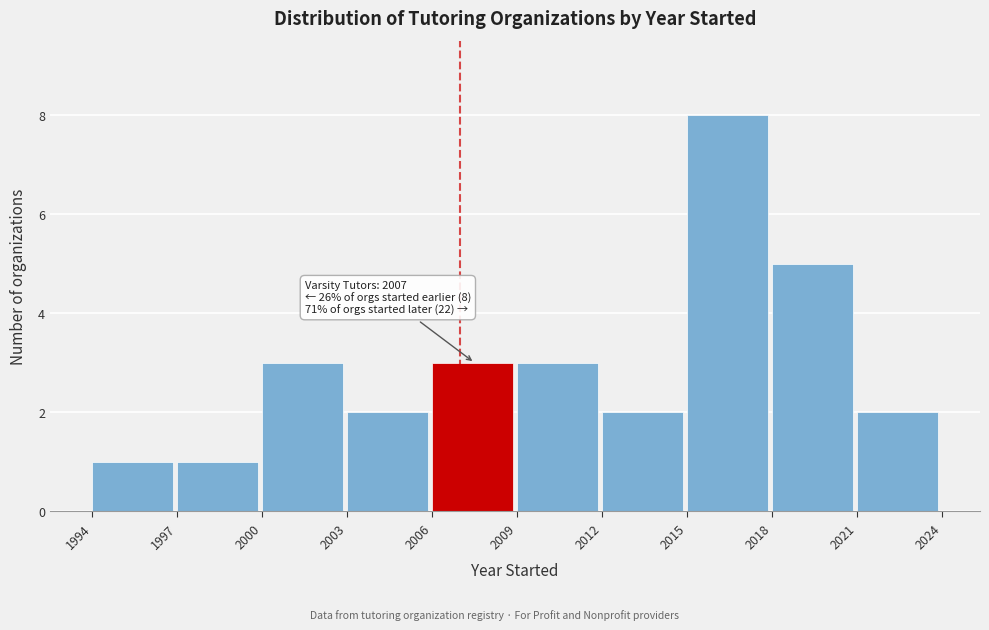

Over which range of the x-axis is the bar tallest?

2015 to 2018